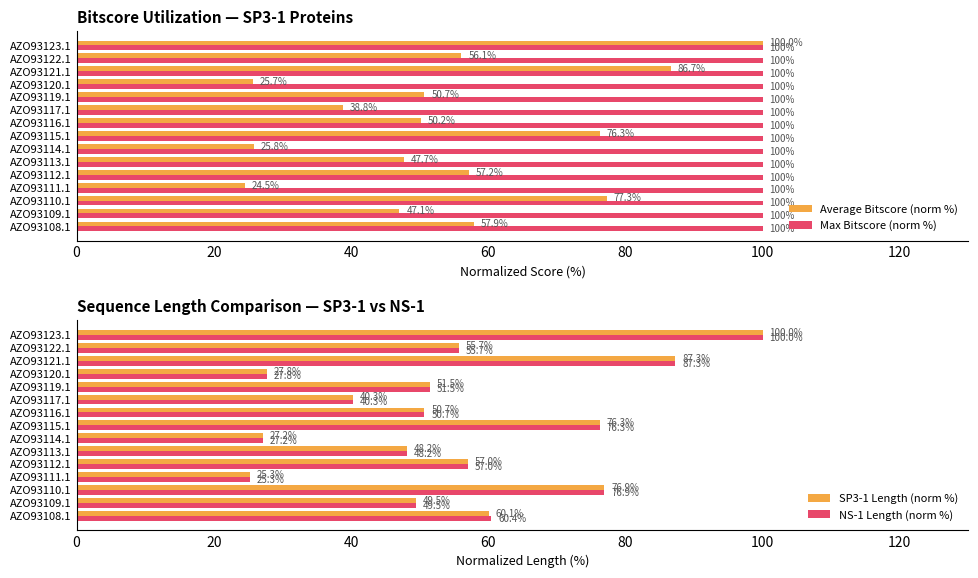

True or false: Max Bitscore (norm %) has a value of 166.0 at AZO93109.1.

False